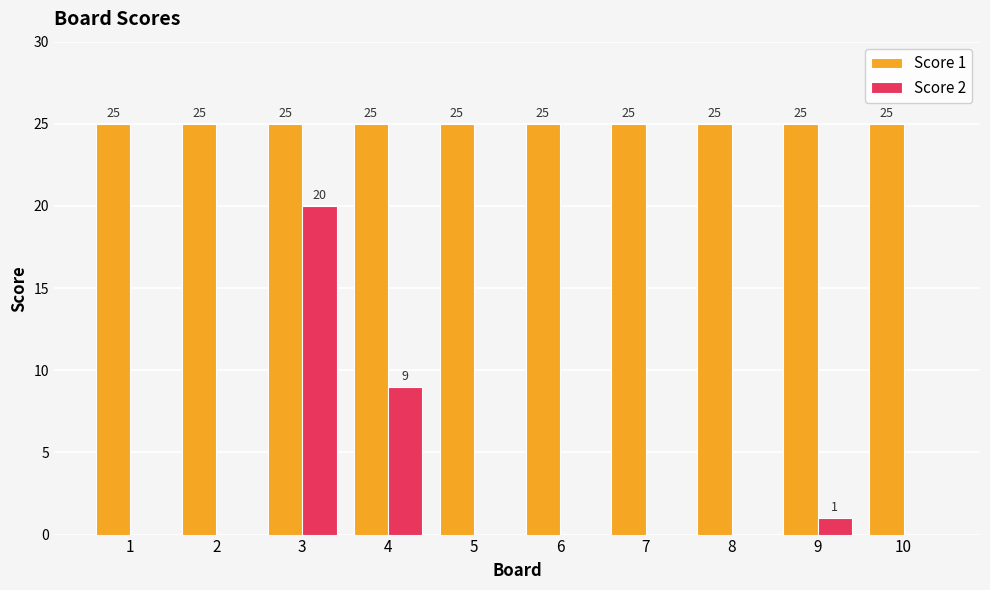

Are the bars horizontal?

No